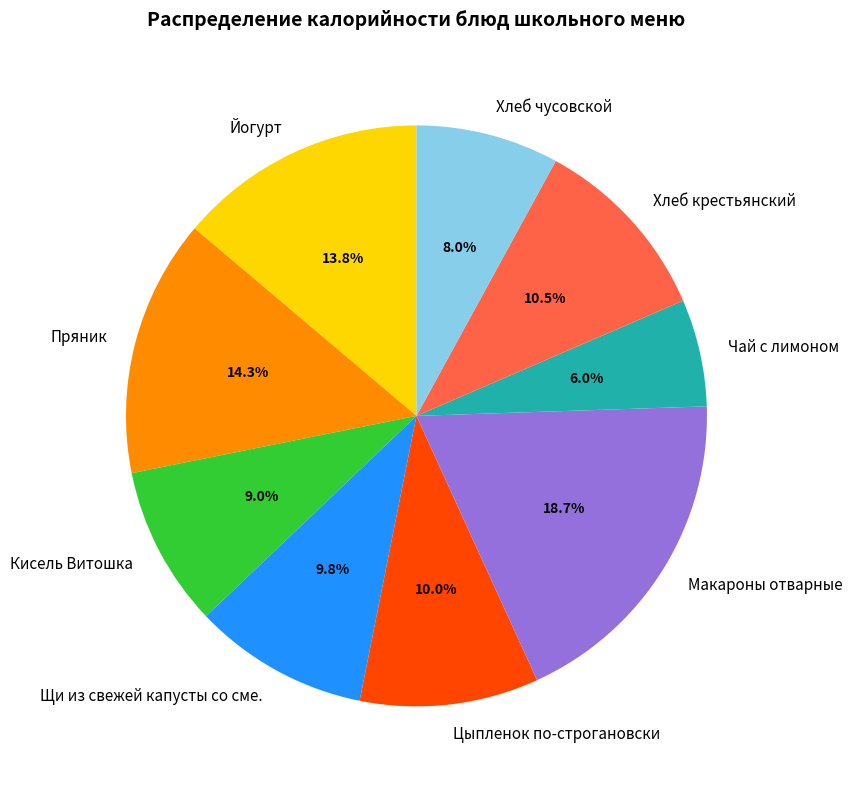

To the nearest percent, what is the difference between the Чай с лимоном and Хлеб чусовской slice percentages?

2%